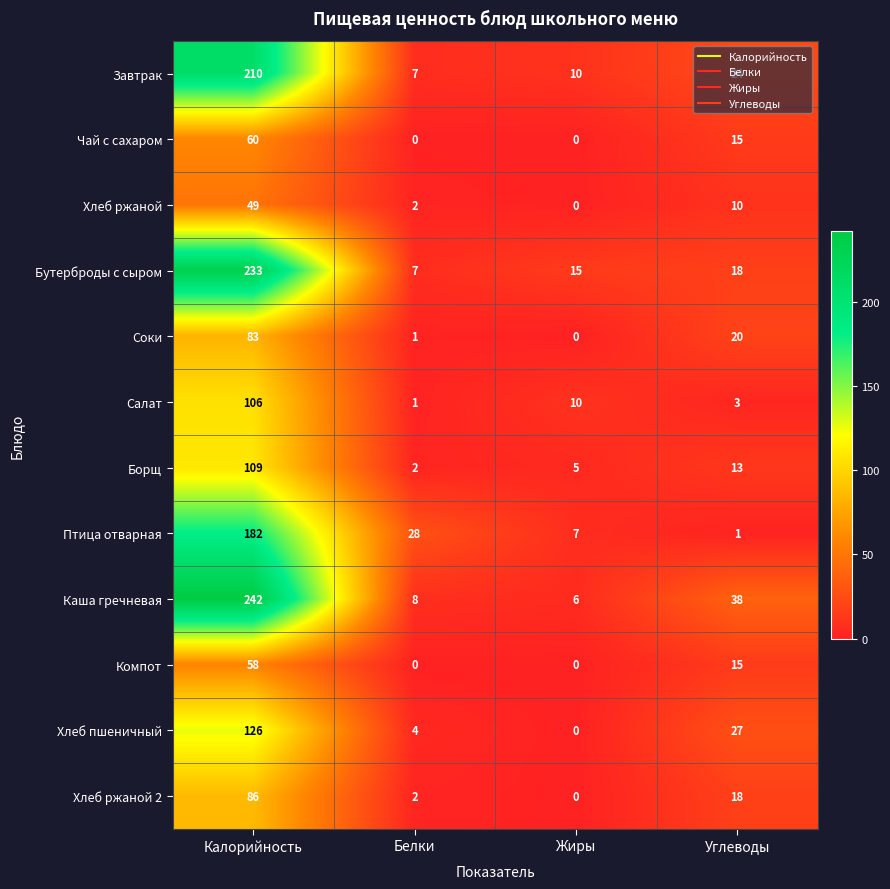

List the series in order of their peak value, highest first.

Каша гречневая, Бутерброды с сыром, Завтрак, Птица отварная, Хлеб пшеничный, Борщ, Салат, Хлеб ржаной 2, Соки, Чай с сахаром, Компот, Хлеб ржаной